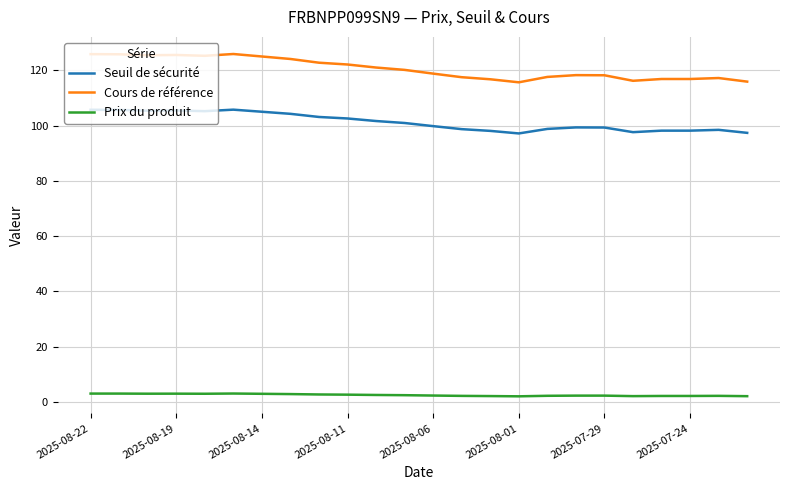

Rank the series by their average value, from highest to lowest.

Cours de référence, Seuil de sécurité, Prix du produit